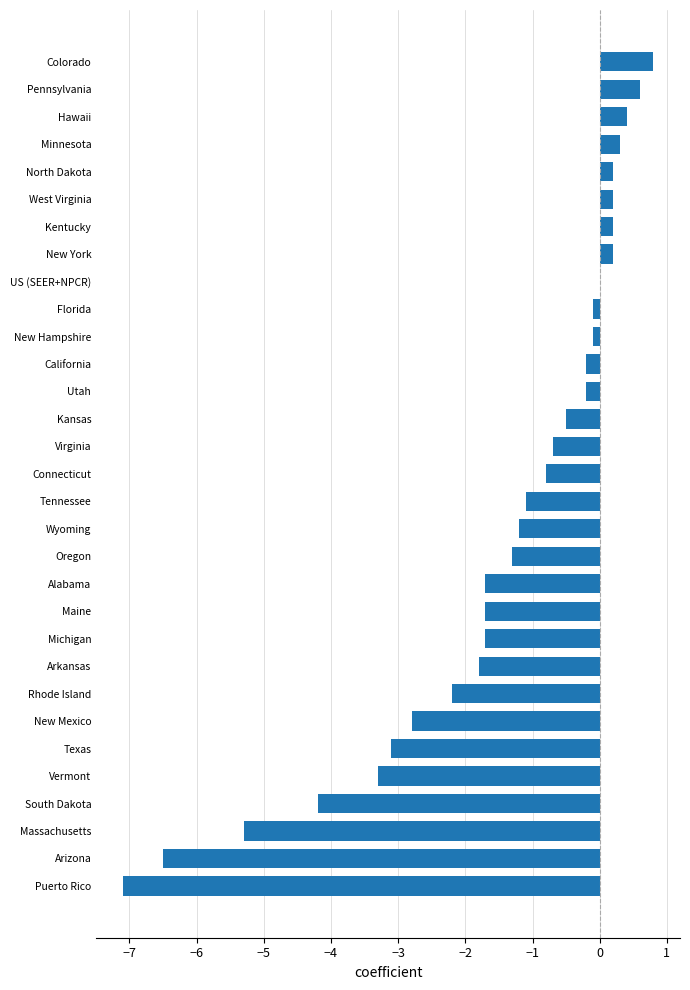

The chart shows a value of -1.7 at Alabama. True or false?

True